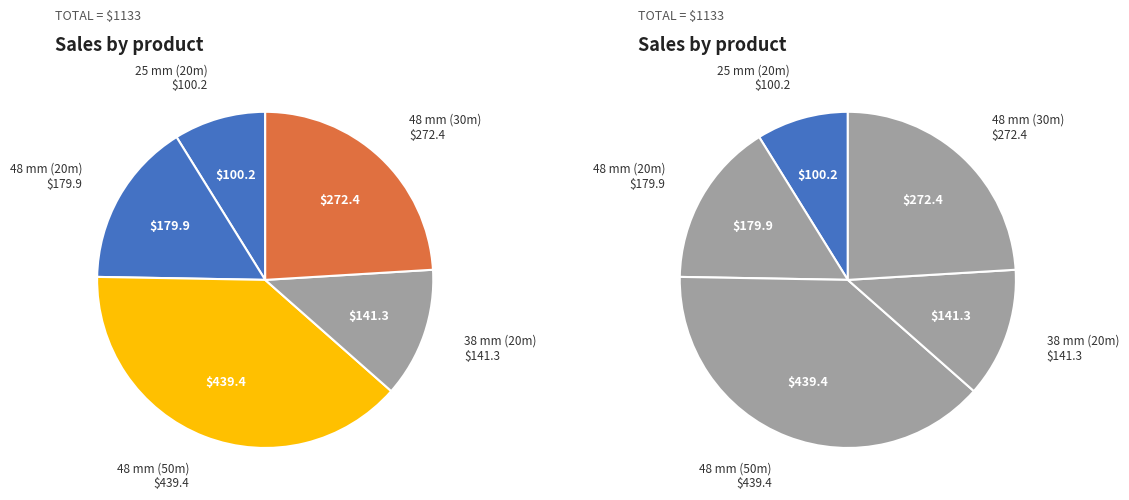

Is 09-4445 the majority of the pie?

No